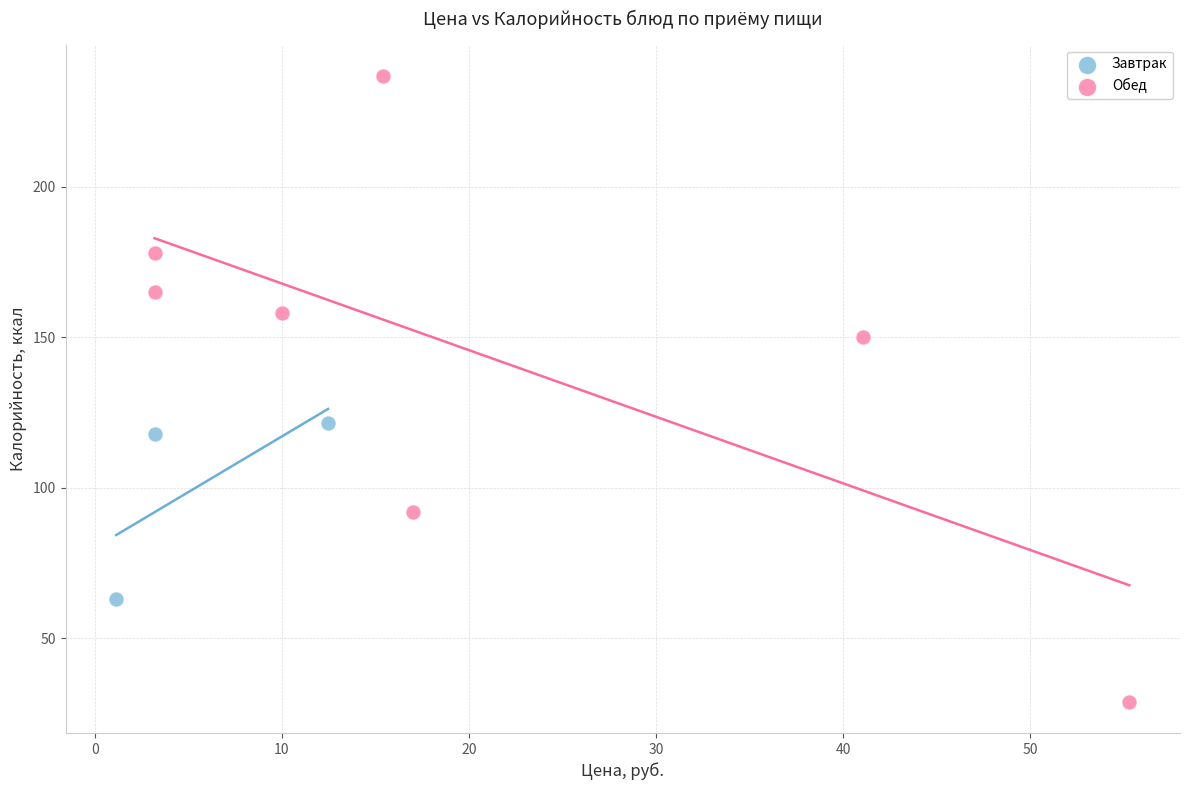

Which series reaches the maximum Y coordinate?

Обед